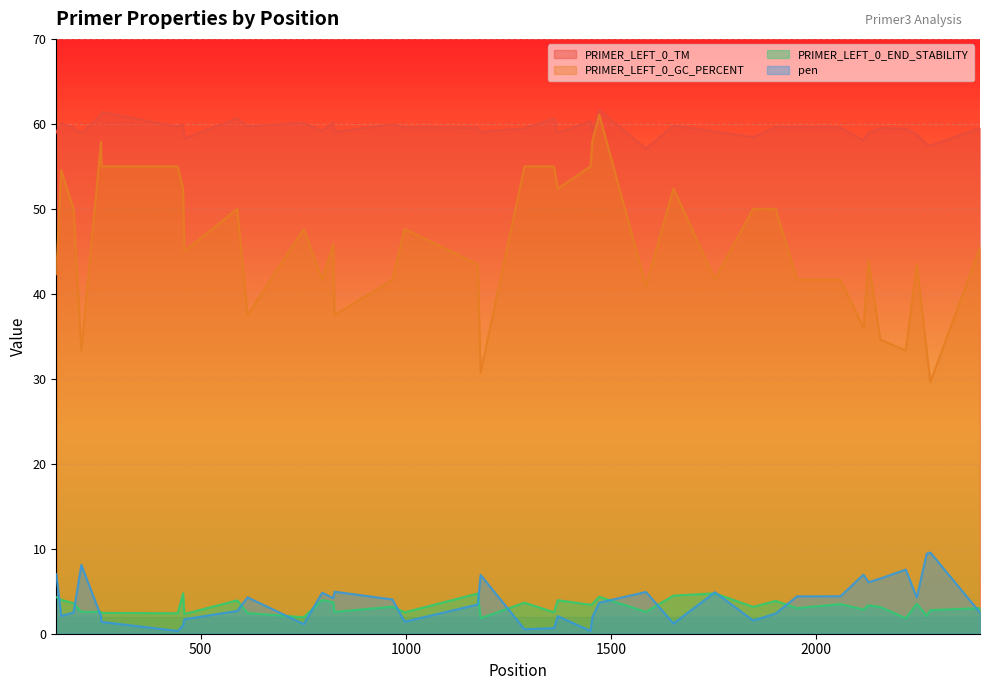

Which series has the widest spread of values?

PRIMER_LEFT_0_GC_PERCENT